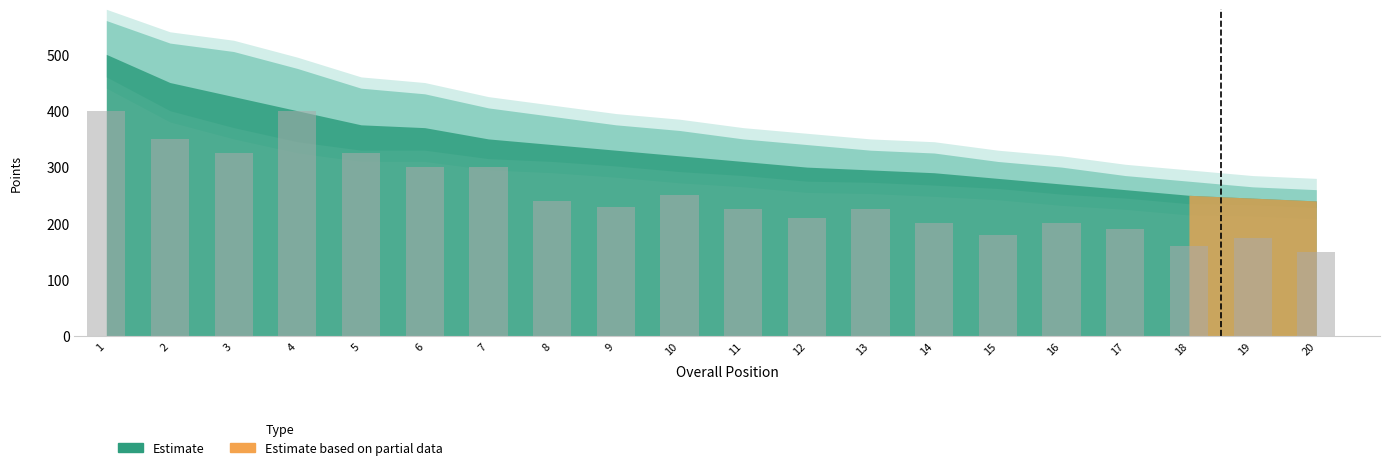

What value does the data have at 4, to the nearest 10?

400